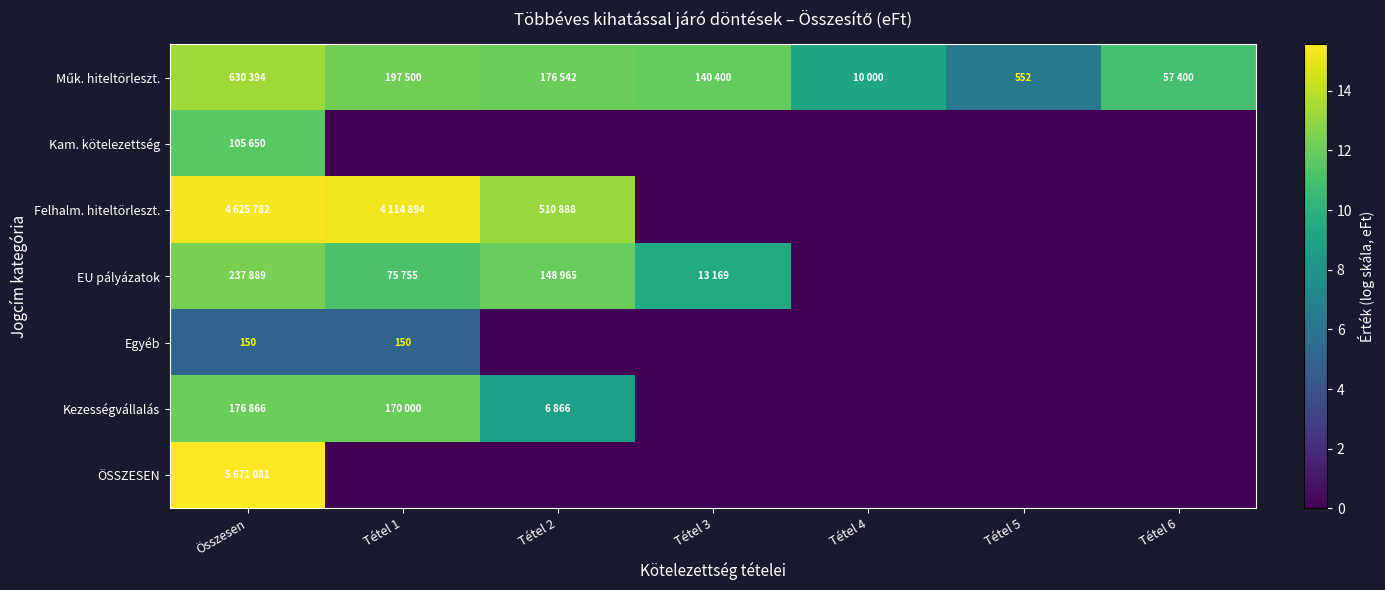

At which label is Kezességvállalás closest to 6?

Tétel 2